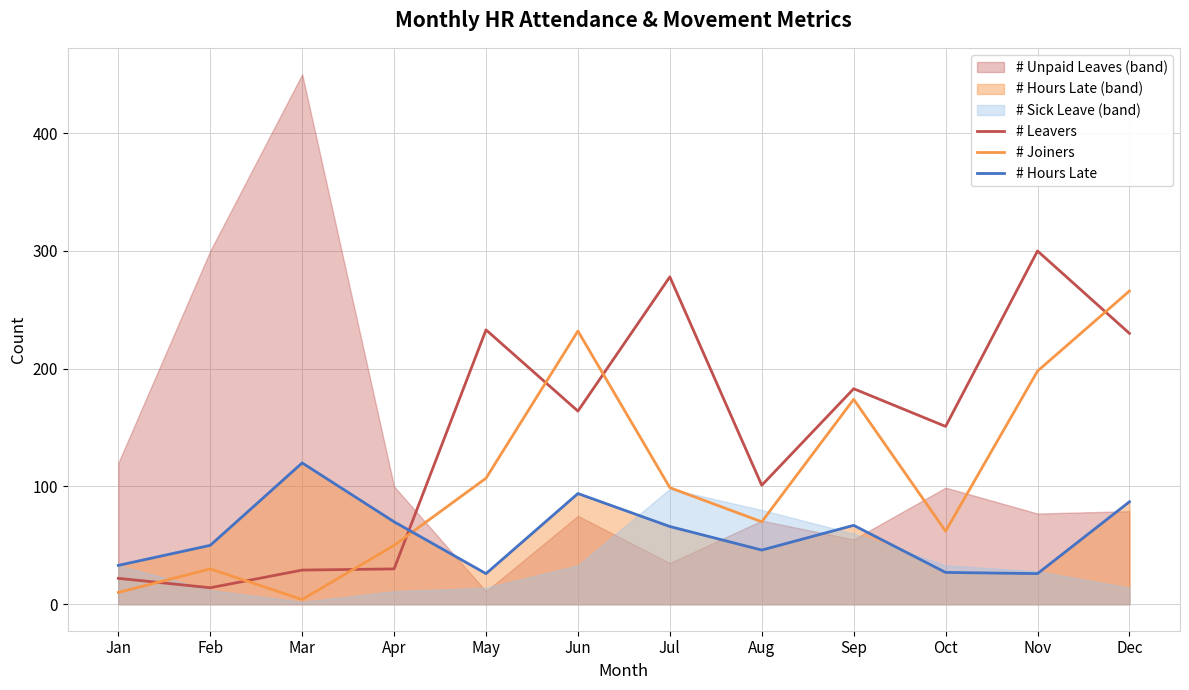

How many times do # Joiners and # Hours Late cross each other?

1